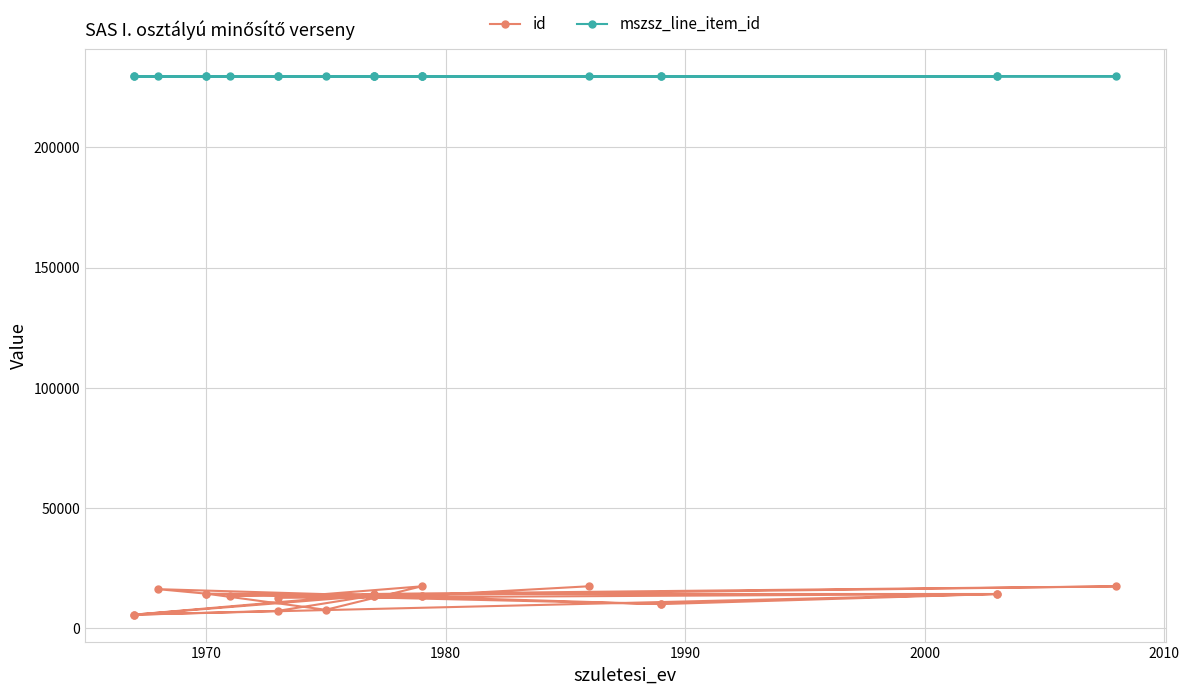

What are all the series names shown in the legend?

id, mszsz_line_item_id